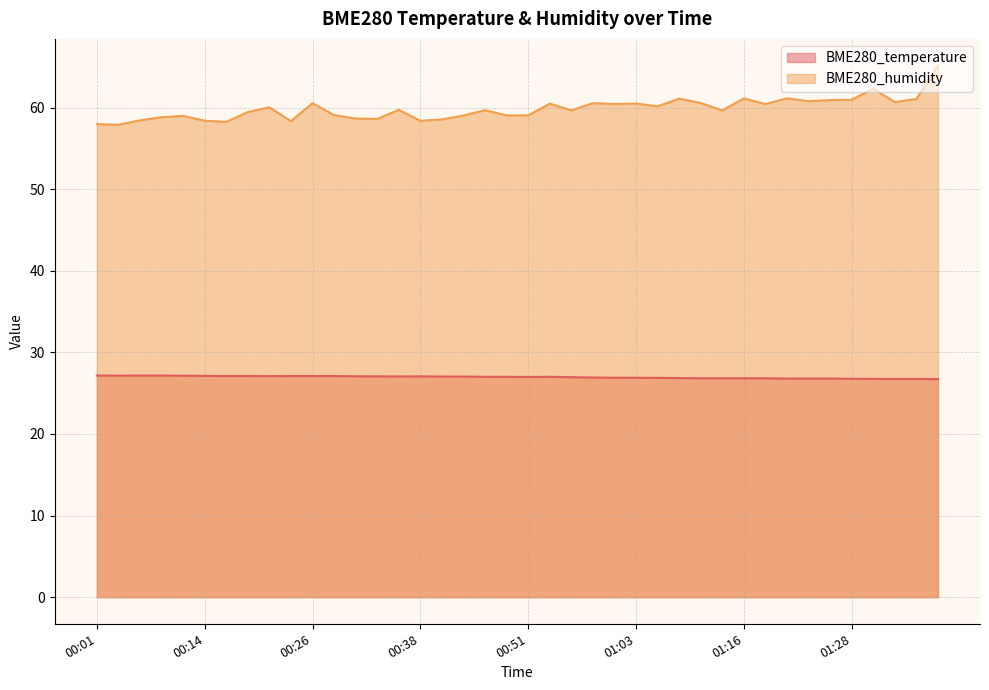

Which series has the widest spread of values?

BME280_humidity